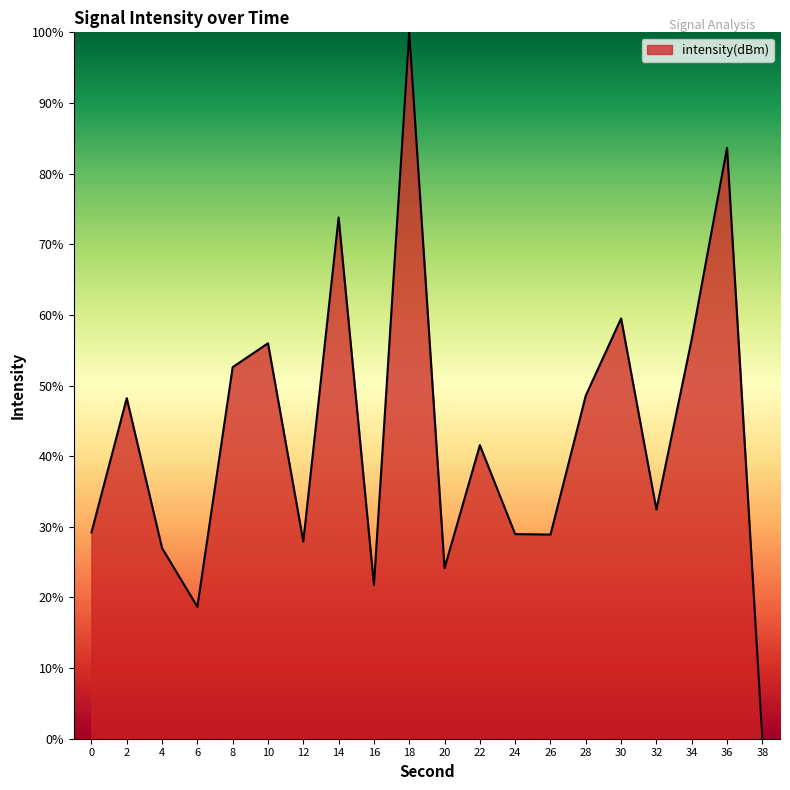

What value does the data have at 30?

59.5